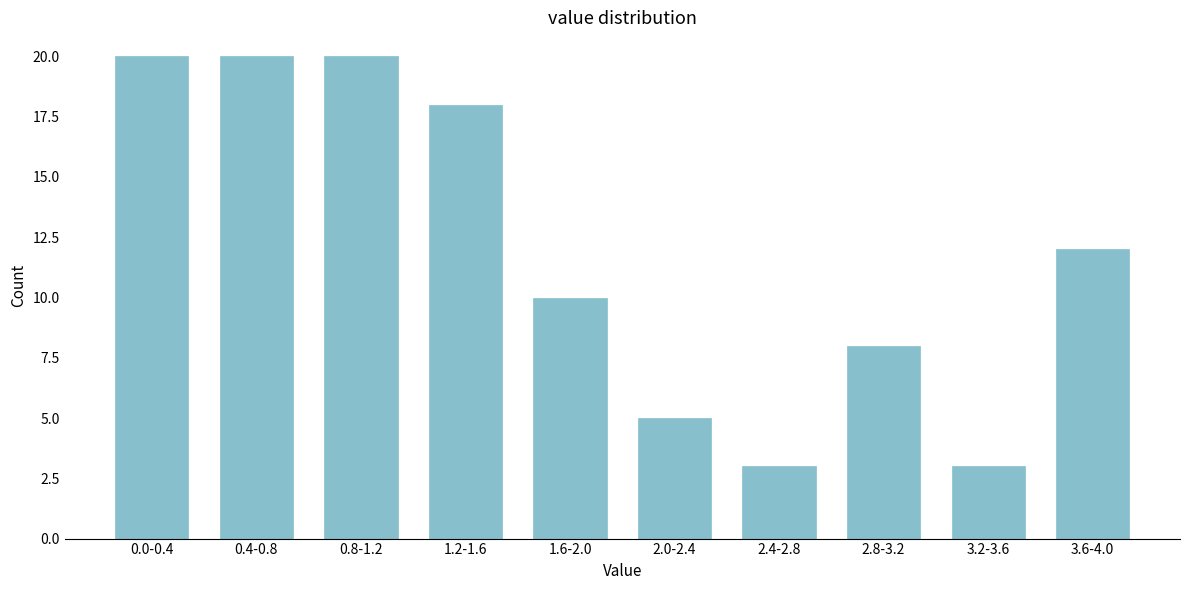

Reading left to right, list all the values displayed in this chart.

0.0-0.4=20	0.4-0.8=20	0.8-1.2=20	1.2-1.6=18	1.6-2.0=10	2.0-2.4=5	2.4-2.8=3	2.8-3.2=8	3.2-3.6=3	3.6-4.0=12